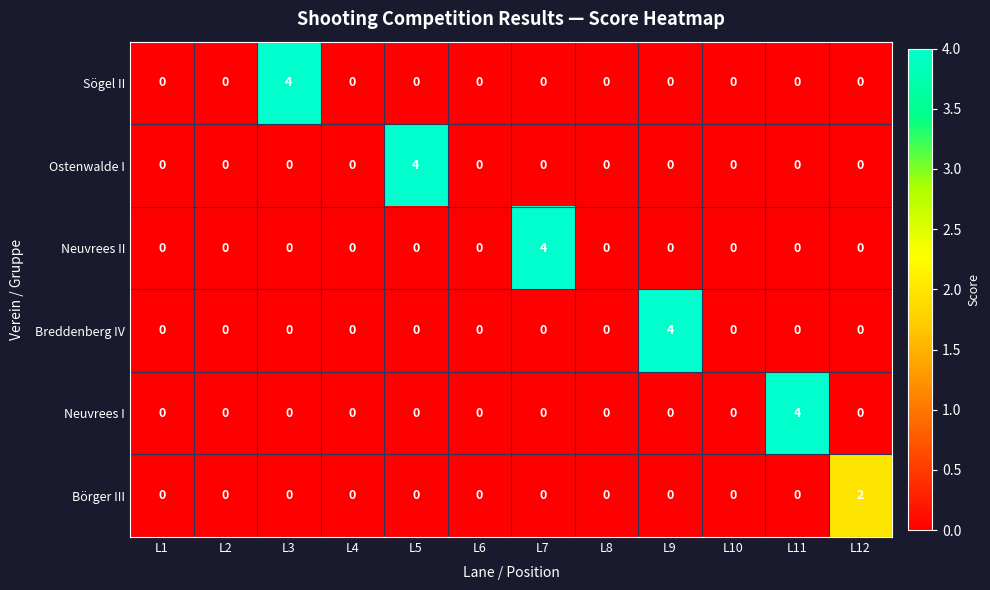

What is the maximum value for Sögel II?

4